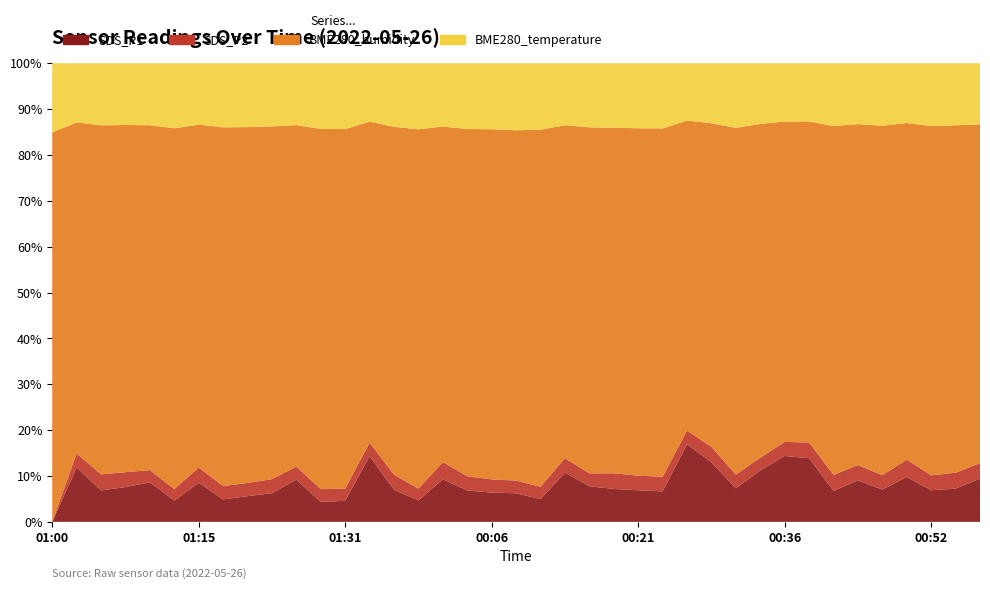

Reading left to right, what are all the values shown in this chart?

BME280_temperature: 01:00=9.6	01:02=9.6	01:05=9.6	01:08=9.6	01:10=9.7	01:12=9.7	01:15=9.7	01:18=9.7	01:20=9.7	01:23=9.7	01:26=9.7	01:28=9.8	01:31=9.8	01:34=9.8	01:37=9.8	01:40=9.8	00:01=10.0	00:04=10.1	00:06=10.0	00:08=10.1	00:11=10.0	00:14=9.9	00:16=9.9	00:19=9.9	00:21=9.9	00:23=9.9	00:26=9.9	00:28=9.9	00:31=9.8	00:33=9.8	00:36=9.8	00:39=9.7	00:41=9.6	00:44=9.6	00:47=9.6	00:49=9.6	00:52=9.6	00:55=9.6	00:57=9.6
BME280_humidity: 01:00=53.7	01:02=53.6	01:05=53.8	01:08=53.7	01:10=53.7	01:12=53.5	01:15=53.9	01:18=54.0	01:20=53.7	01:23=53.9	01:26=53.6	01:28=53.7	01:31=53.4	01:34=53.7	01:37=53.4	01:40=53.4	00:01=53.2	00:04=53.0	00:06=53.2	00:08=52.5	00:11=53.5	00:14=53.2	00:16=53.5	00:19=52.8	00:21=52.8	00:23=52.9	00:26=53.5	00:28=53.3	00:31=52.8	00:33=53.7	00:36=53.5	00:39=53.7	00:41=53.5	00:44=53.8	00:47=53.8	00:49=54.0	00:52=53.6	00:55=53.9	00:57=53.4
SDS_P1: 01:00=0.0	01:02=8.8	01:05=4.8	01:08=5.4	01:10=6.2	01:12=3.2	01:15=6.2	01:18=3.4	01:20=3.9	01:23=4.4	01:26=6.6	01:28=3.0	01:31=3.1	01:34=11.0	01:37=4.9	01:40=3.2	00:01=6.8	00:04=4.8	00:06=4.5	00:08=4.3	00:11=3.4	00:14=7.9	00:16=5.5	00:19=5.0	00:21=4.8	00:23=4.6	00:26=13.4	00:28=9.8	00:31=5.1	00:33=8.3	00:36=11.0	00:39=10.7	00:41=4.8	00:44=6.5	00:47=5.0	00:49=7.2	00:52=4.8	00:55=5.2	00:57=6.8
SDS_P2: 01:00=0.0	01:02=2.2	01:05=2.5	01:08=2.3	01:10=1.9	01:12=1.7	01:15=2.4	01:18=2.0	01:20=2.0	01:23=2.1	01:26=2.0	01:28=1.9	01:31=1.8	01:34=2.2	01:37=2.3	01:40=1.7	00:01=2.7	00:04=2.2	00:06=2.0	00:08=1.9	00:11=1.9	00:14=2.3	00:16=2.0	00:19=2.4	00:21=2.2	00:23=2.2	00:26=2.4	00:28=2.5	00:31=2.1	00:33=2.0	00:36=2.4	00:39=2.6	00:41=2.5	00:44=2.4	00:47=2.2	00:49=2.8	00:52=2.3	00:55=2.5	00:57=2.4